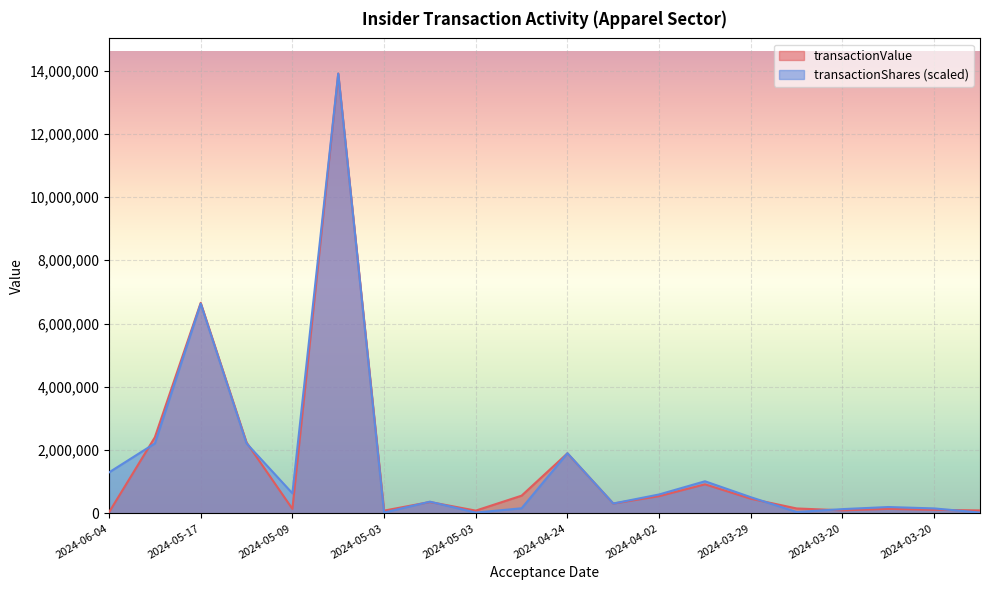

At which category does transactionValue reach its first local peak?

2024-05-17